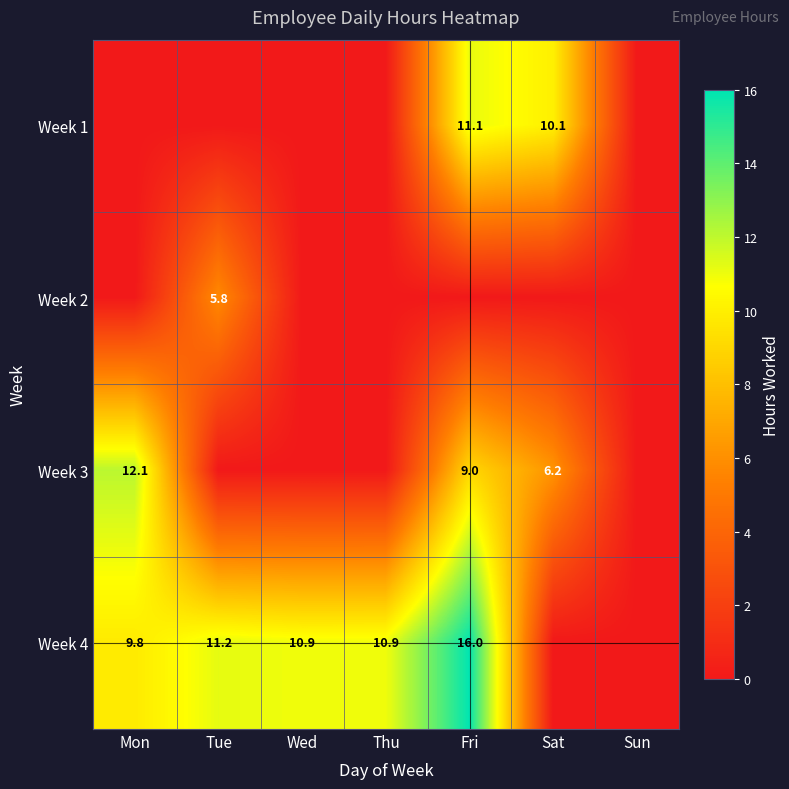

The value of Week 4 at Thu is 18.6. True or false?

False